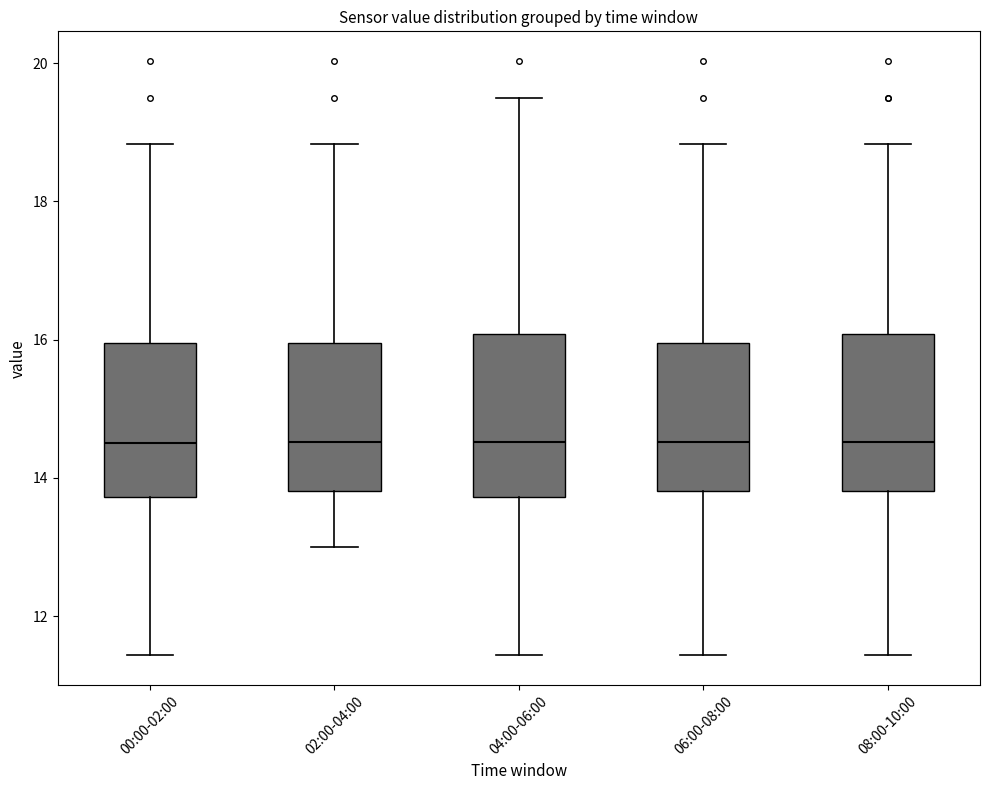

Reading left to right, read every box against the y-axis: the position of its median line, the range the box covers, and the ends of its whiskers. The values are not printed on the chart, so give them approximately, as read against the axis.

00:00-02:00: median 14.6, box 13.8 to 16.0, whiskers 11.4 to 18.8
02:00-04:00: median 14.6, box 13.8 to 16.0, whiskers 13.0 to 18.8
04:00-06:00: median 14.6, box 13.8 to 16.0, whiskers 11.4 to 19.6
06:00-08:00: median 14.6, box 13.8 to 16.0, whiskers 11.4 to 18.8
08:00-10:00: median 14.6, box 13.8 to 16.0, whiskers 11.4 to 18.8